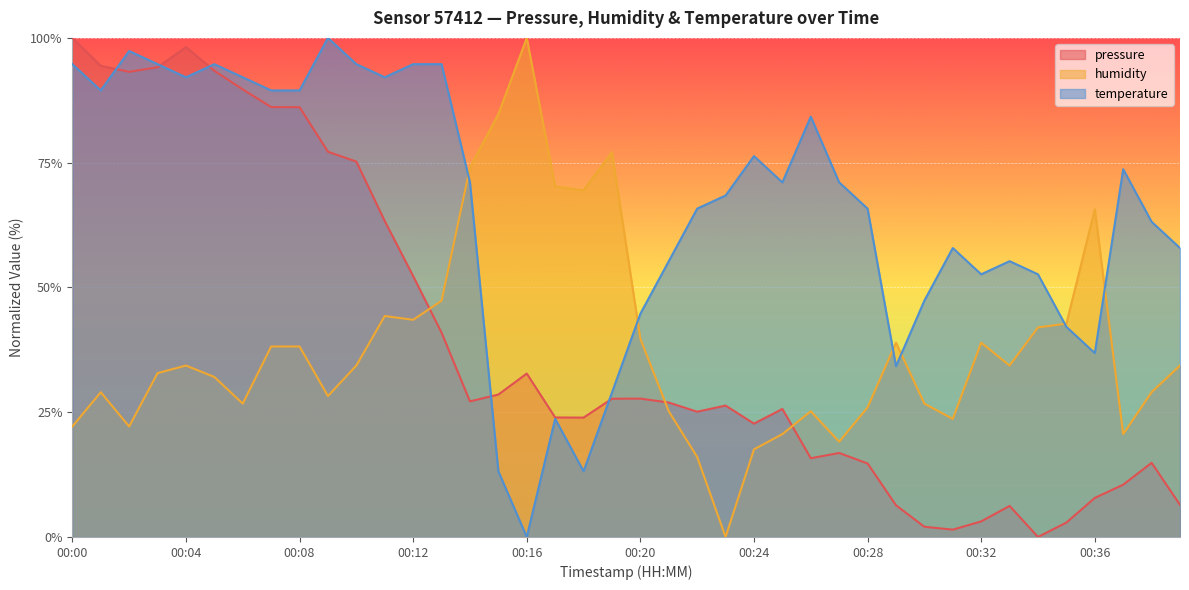

After their last crossing, which series has the higher values: pressure or humidity?

humidity